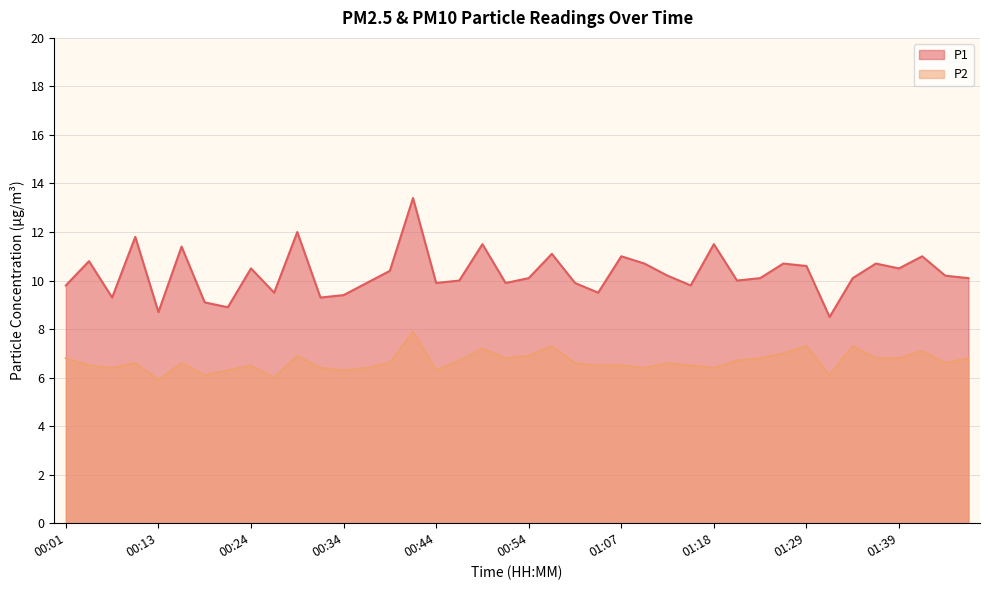

Reading left to right, transcribe all the data shown in this chart.

P1: 9.8	10.8	9.3	11.8	8.7	11.4	9.1	8.9	10.5	9.5	12.0	9.3	9.4	9.9	10.4	13.4	9.9	10.0	11.5	9.9	10.1	11.1	9.9	9.5	11.0	10.7	10.2	9.8	11.5	10.0	10.1	10.7	10.6	8.5	10.1	10.7	10.5	11.0	10.2	10.1
P2: 6.8	6.5	6.4	6.6	5.9	6.6	6.1	6.3	6.5	6.0	6.9	6.4	6.3	6.4	6.6	7.9	6.3	6.7	7.2	6.8	6.9	7.3	6.6	6.5	6.5	6.4	6.6	6.5	6.4	6.7	6.8	7.0	7.3	6.1	7.3	6.8	6.8	7.1	6.6	6.8